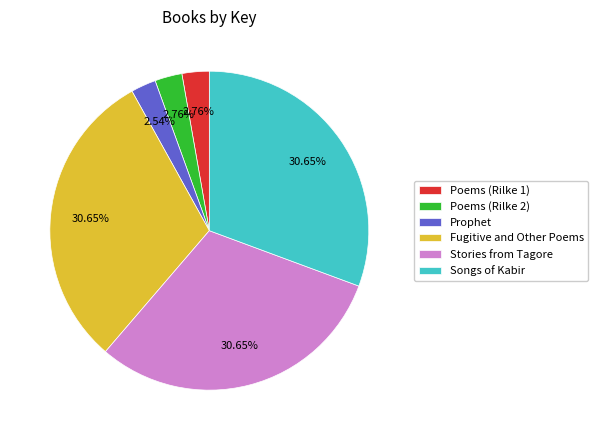

To the nearest percent, what portion does Poems (Rilke 1) represent?

3%